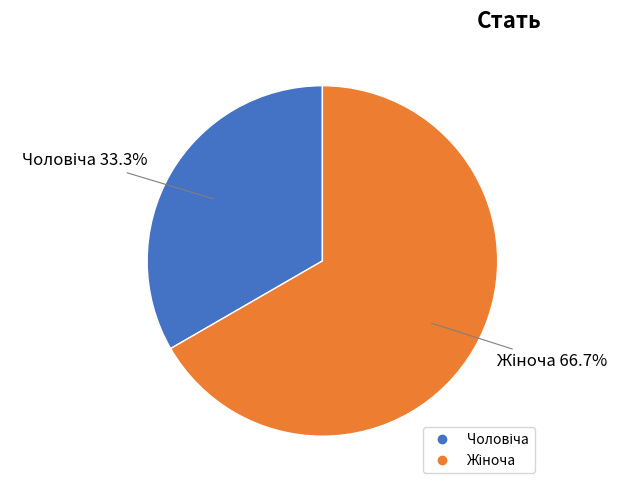

How many slices are in this pie chart?

2